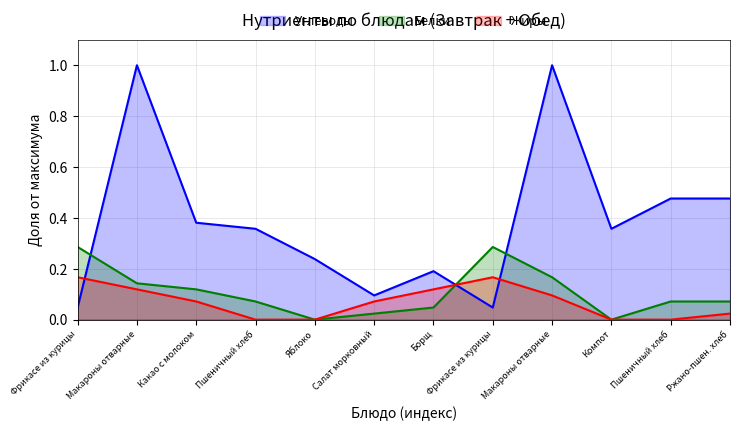

The Углеводы (norm) series shows 0.5 at Пшеничный хлеб. True or false?

True